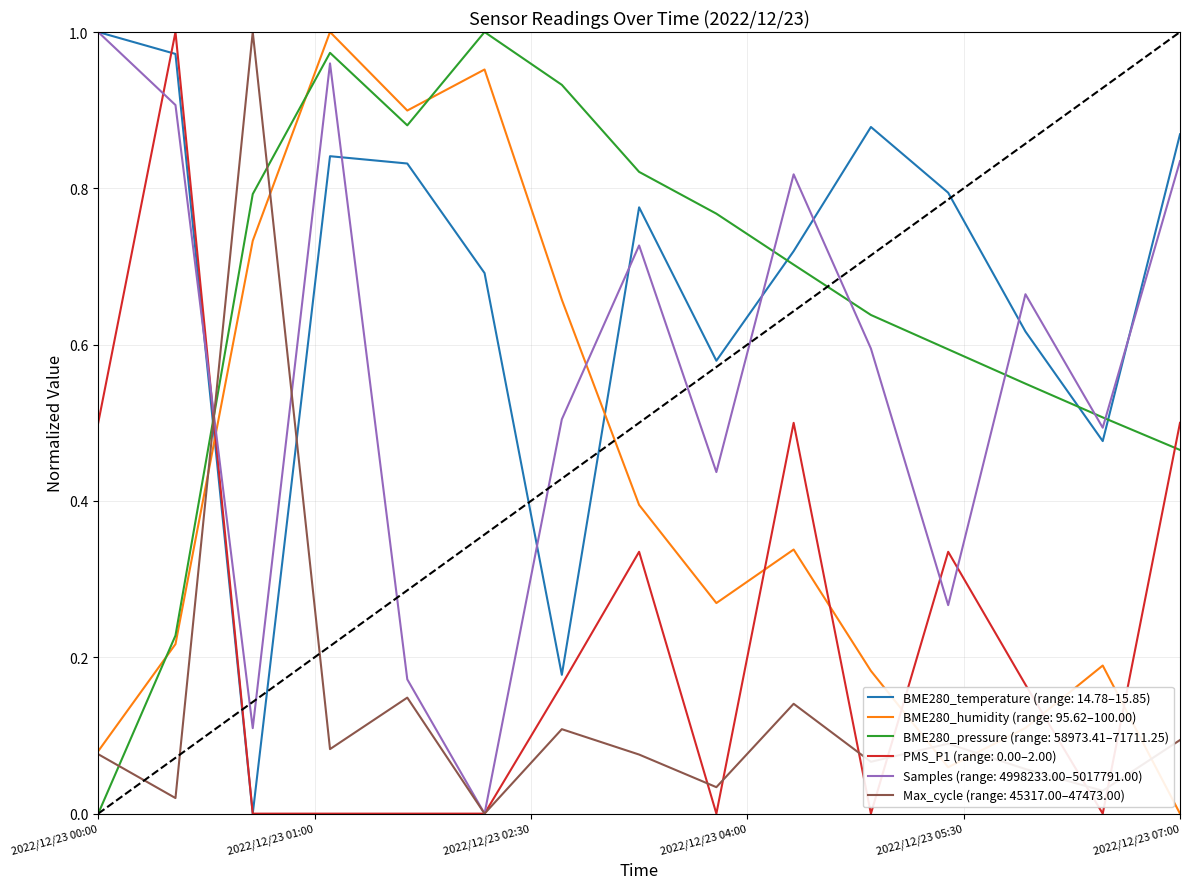

After their last crossing, which series has the higher values: BME280_humidity (range: 95.62–100.00) or BME280_pressure (range: 58973.41–71711.25)?

BME280_pressure (range: 58973.41–71711.25)